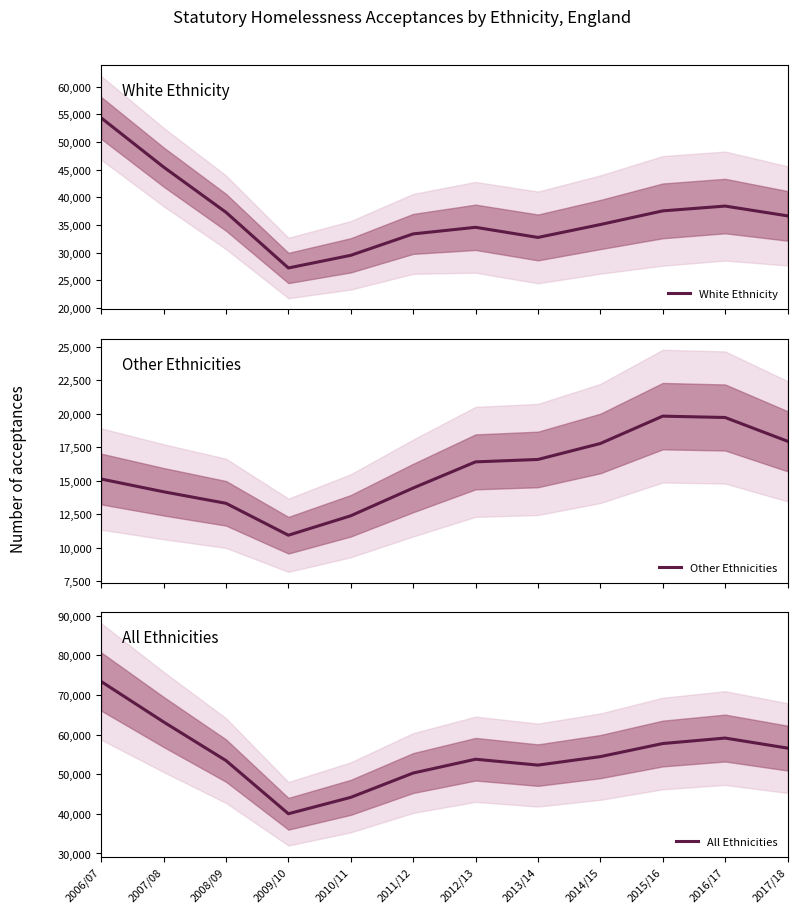

What is the difference between the White Ethnicity values at 2010/11 and 2011/12?

3870